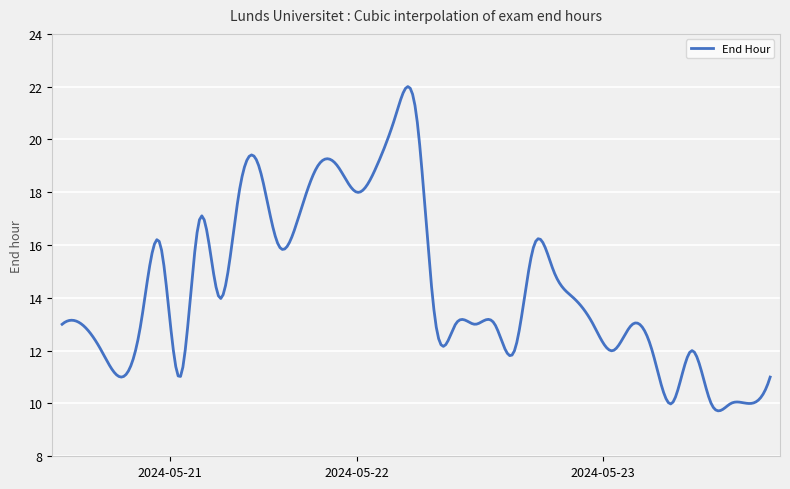

What is the difference between the maximum and minimum values?

12.3